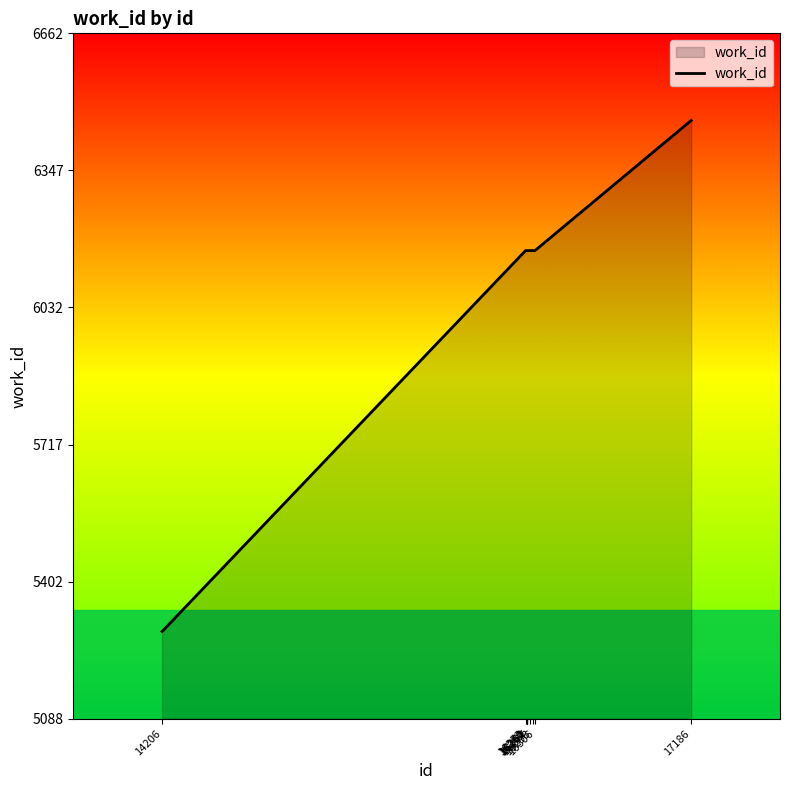

How many lines are shown in the chart?

1